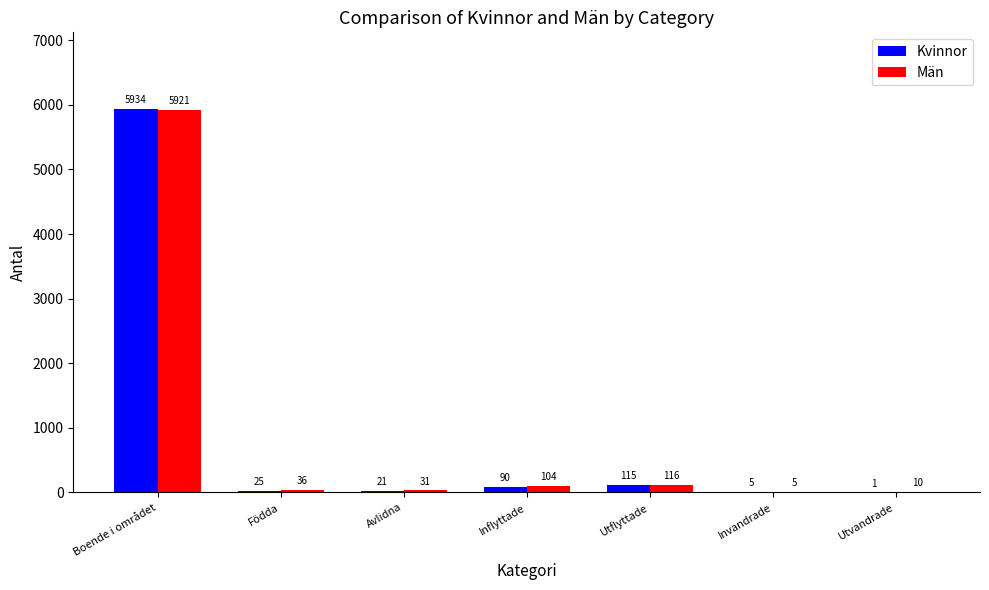

Which category has the highest value across all series?

Boende i området